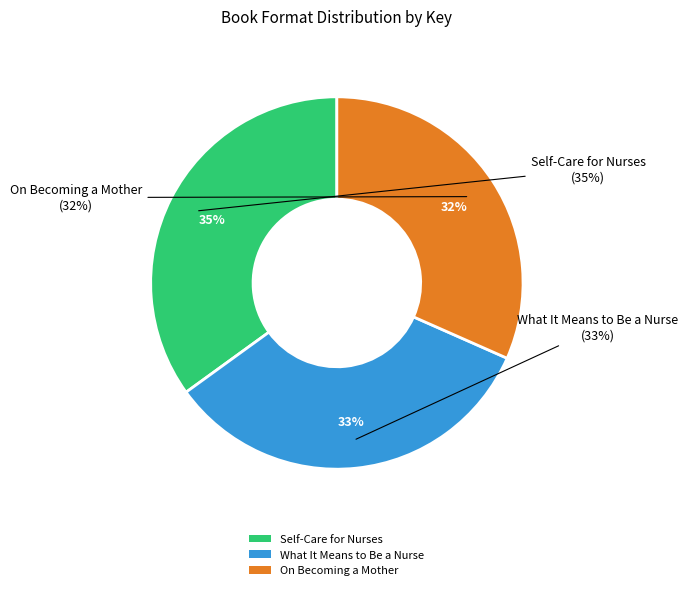

To the nearest percent, what percentage of the pie is Self-Care for Nurses?

35%